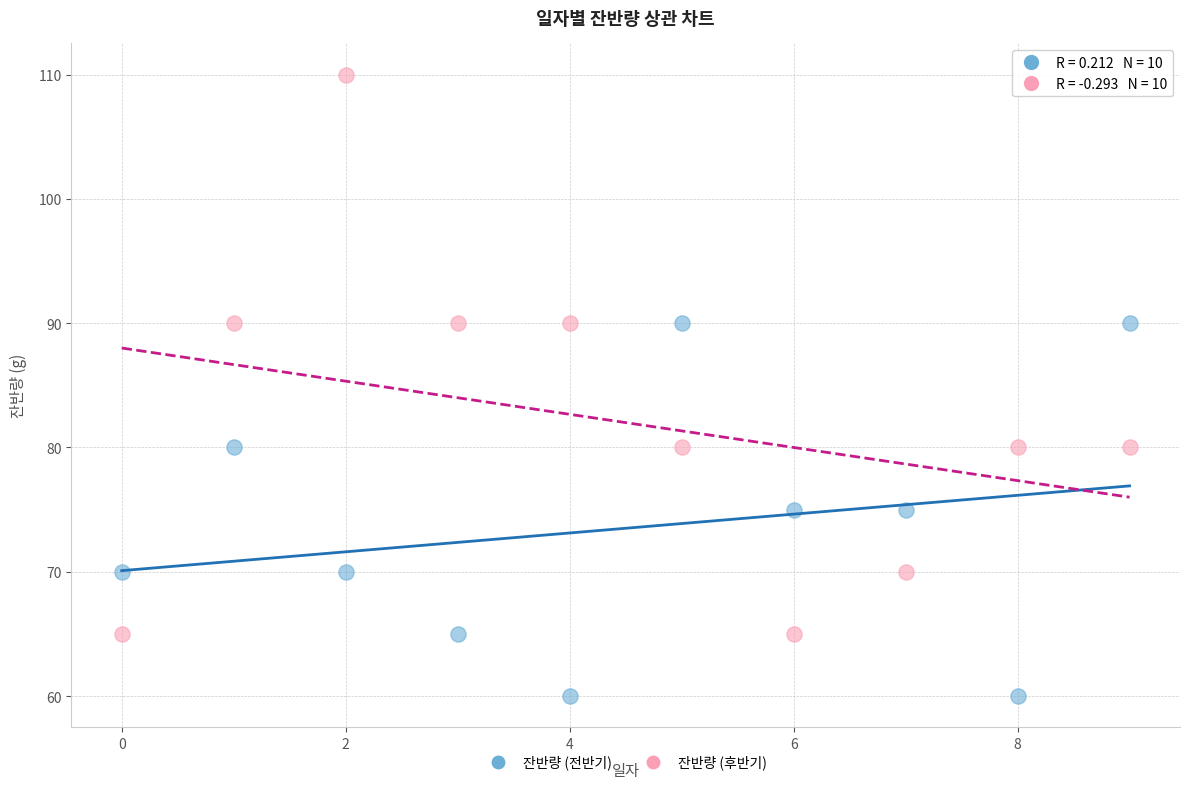

Which series reaches the minimum Y coordinate?

잔반량 (전반기)